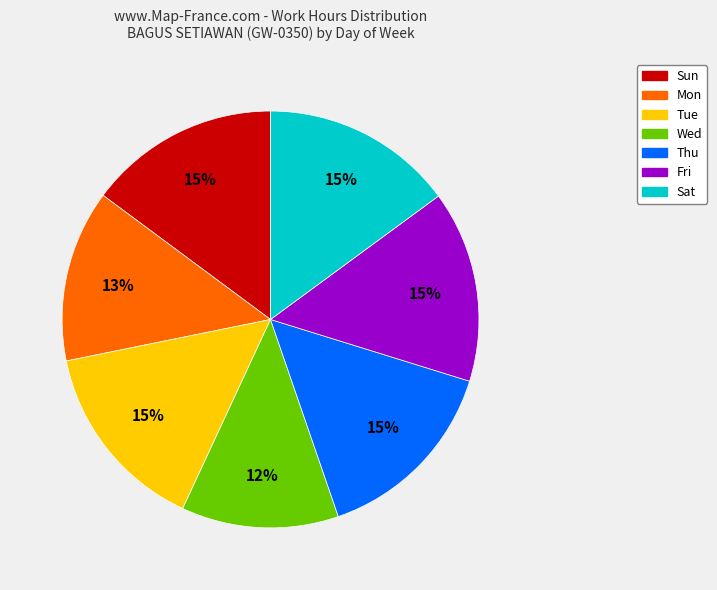

Does Wed account for over 50% of the chart?

No